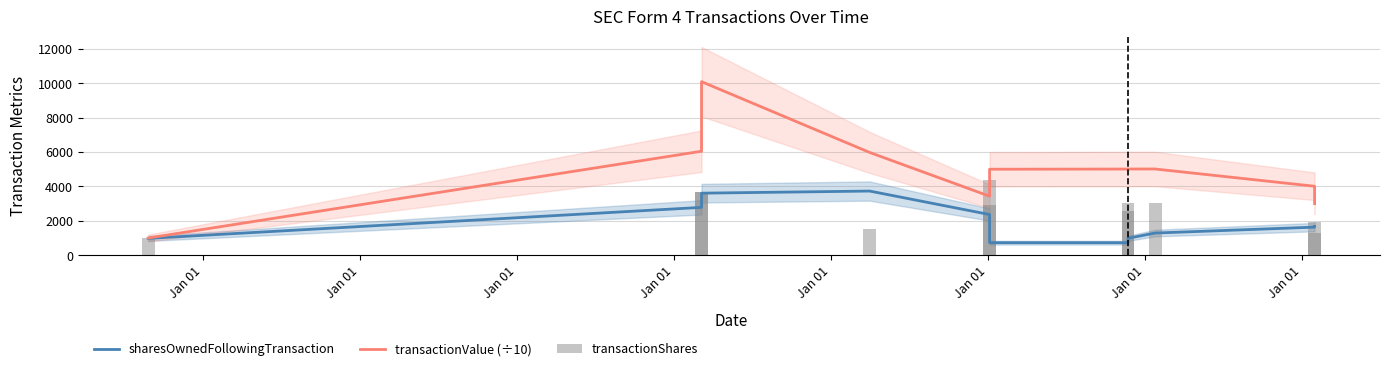

What value does the sharesOwnedFollowingTransaction series have at Jan 01?

977.8